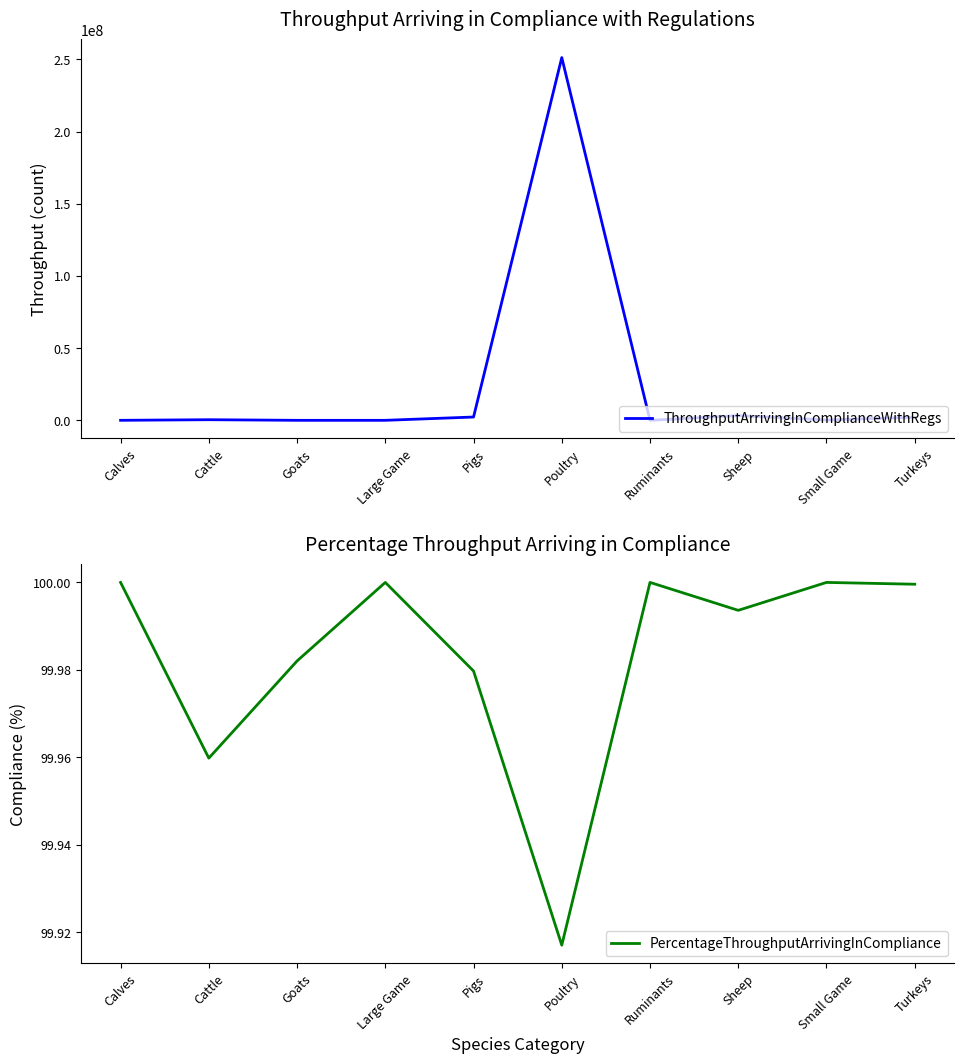

List the labels in order of PercentageThroughputArrivingInCompliance value, largest first.

Calves, Large Game, Ruminants, Small Game, Turkeys, Sheep, Goats, Pigs, Cattle, Poultry